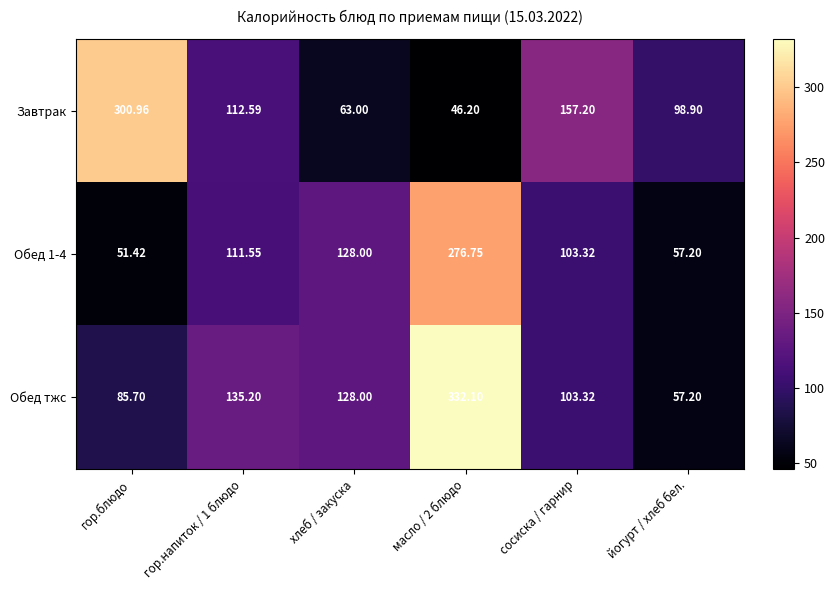

Which category has the lowest value in the Обед 1-4 series?

гор.блюдо